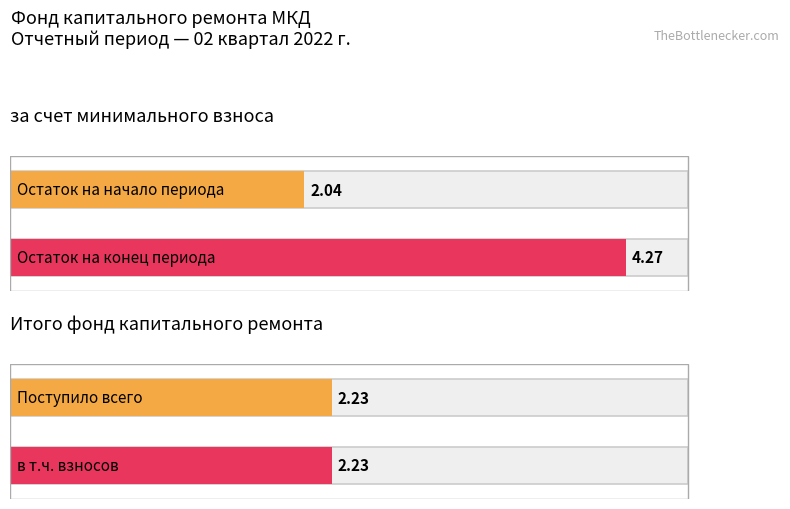

At which category is the sum across all series the highest?

Остаток на конец периода